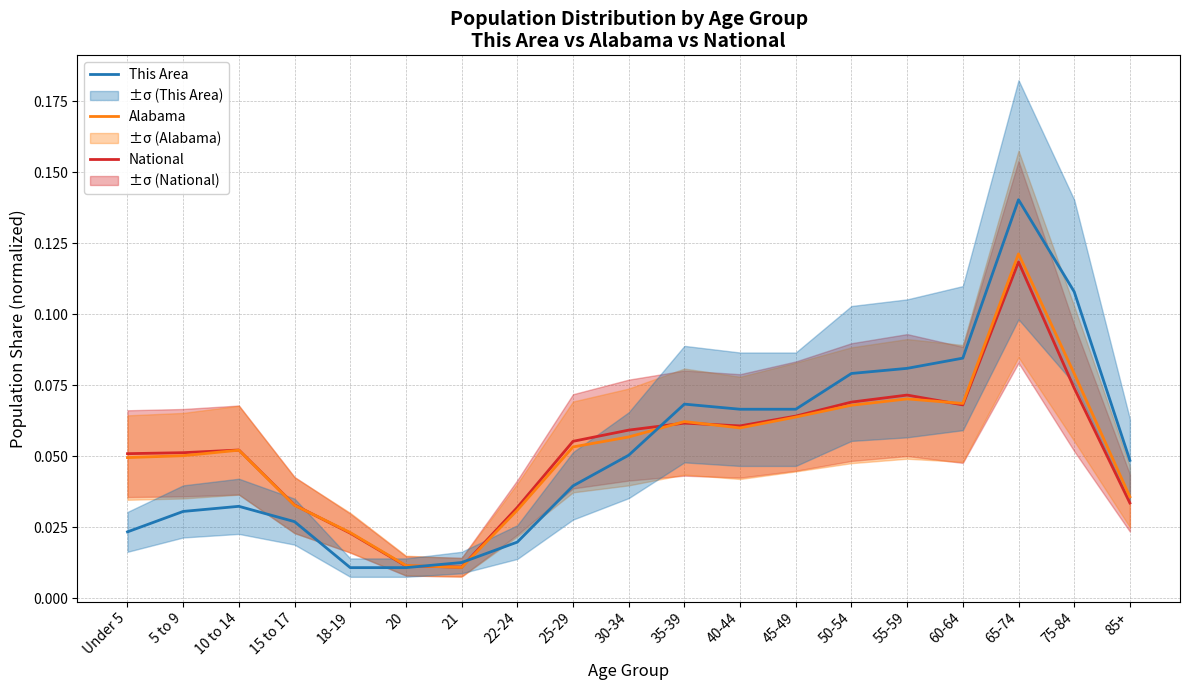

At which category does the chart reach its minimum across all series?

18-19